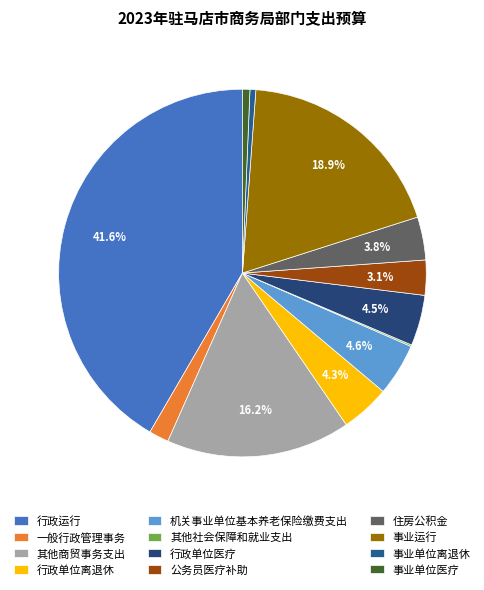

The 事业单位医疗 slice represents 11% of the pie. True or false?

False